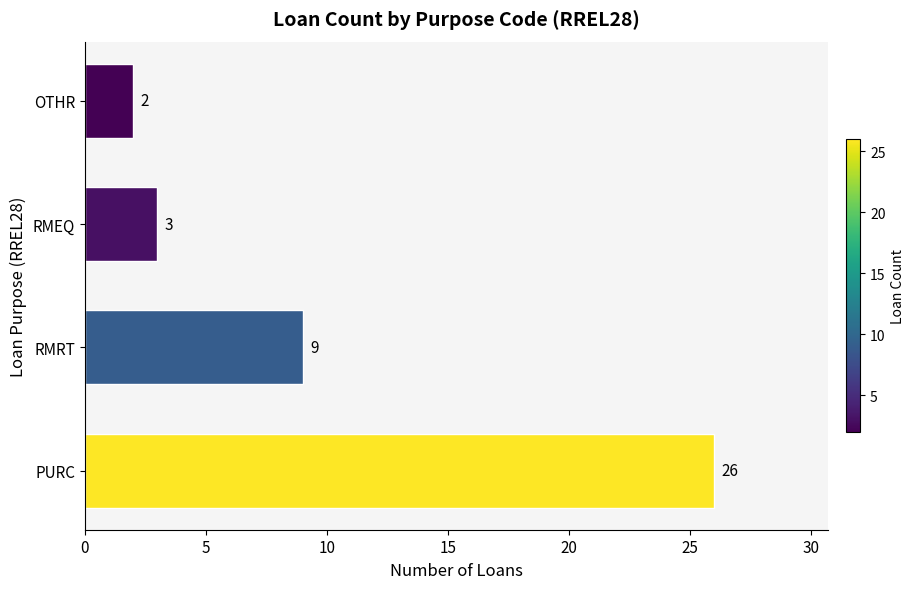

What is the average value?

10